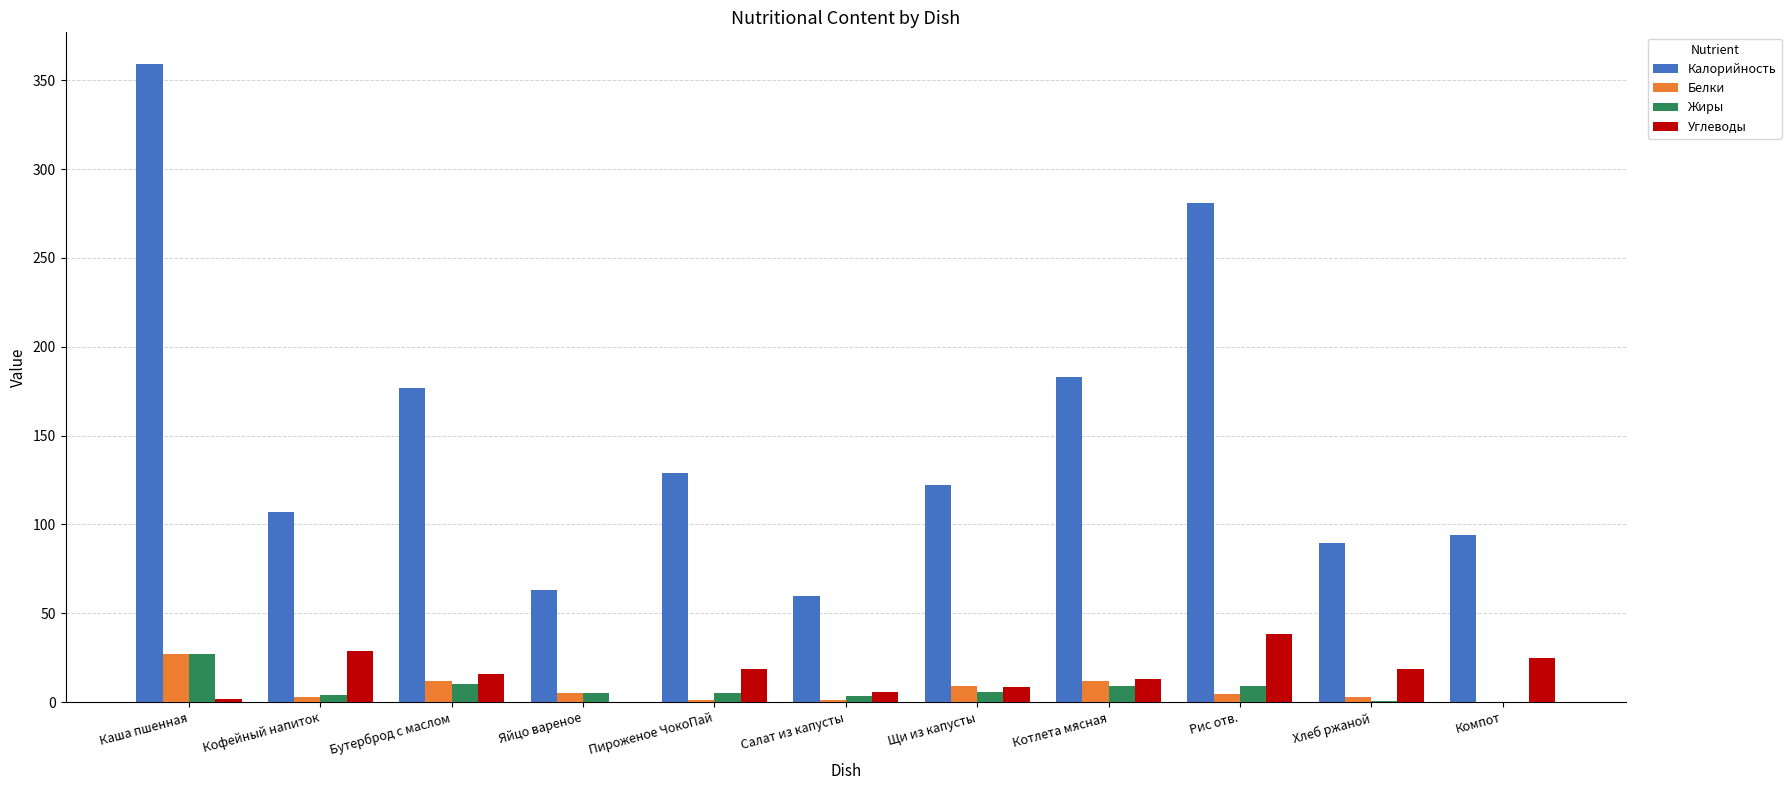

True or false: Углеводы has a value of 25.0 at Компот.

True